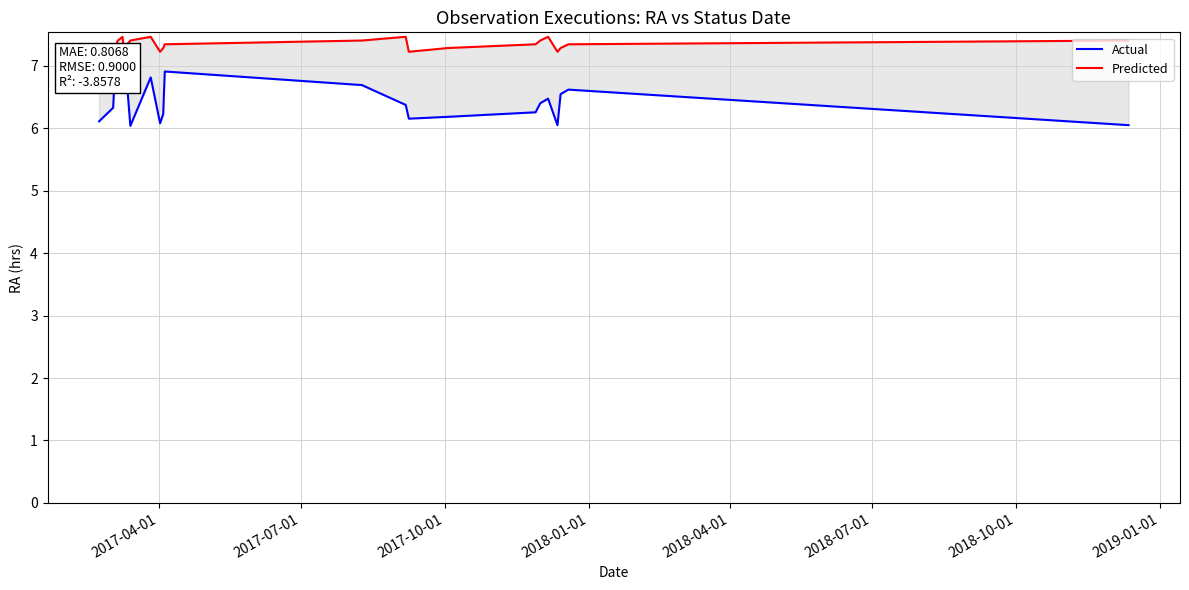

What is the sum of all Predicted values?

176.2